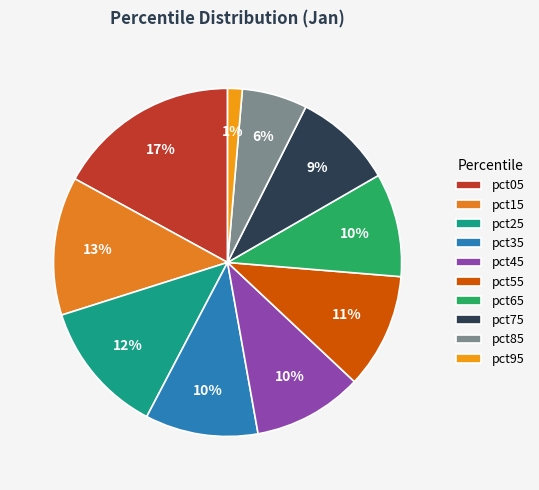

Does pct65 account for over 50% of the chart?

No